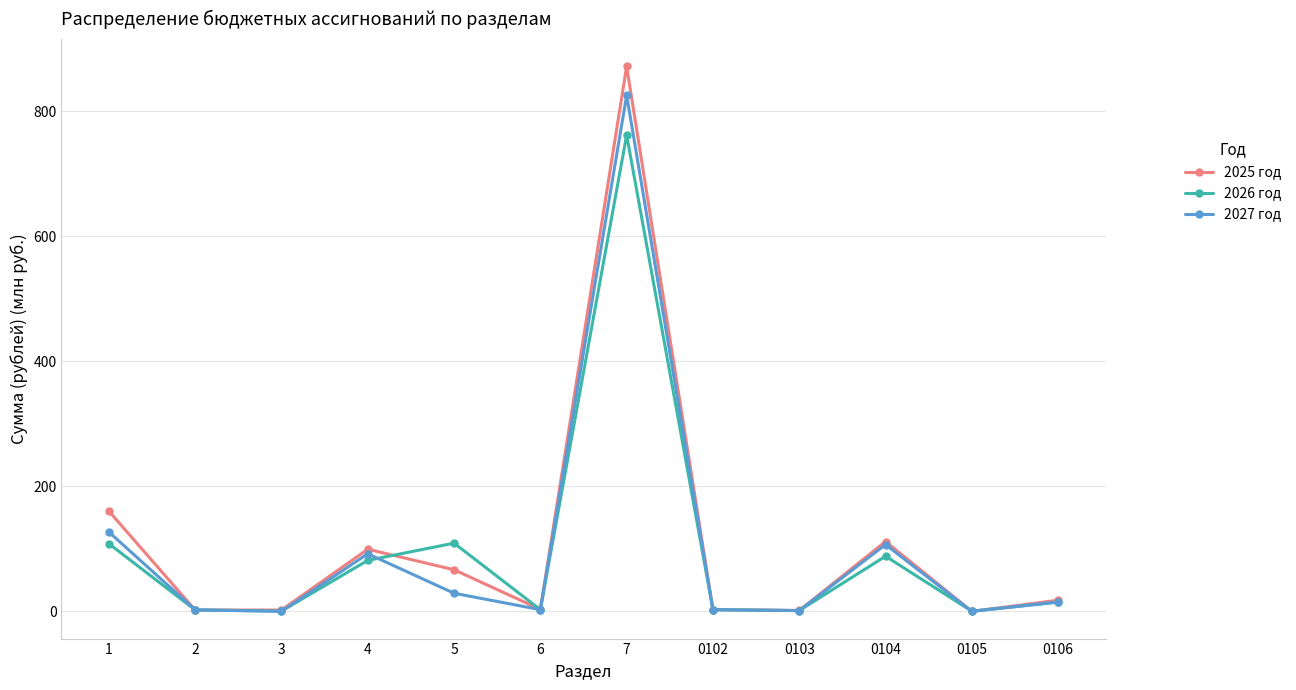

What is the difference between the highest and lowest values at 5?

80.1